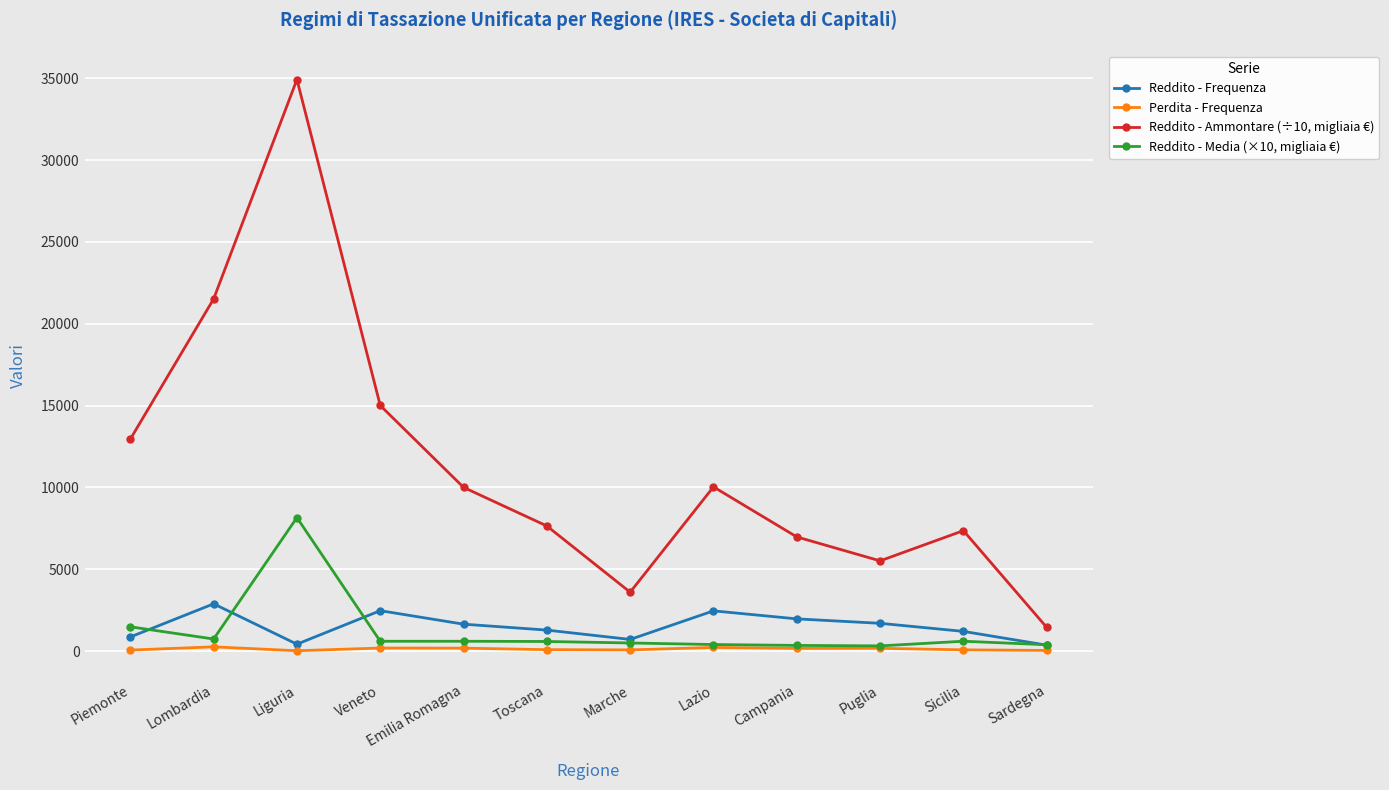

Which series has the widest spread of values?

Reddito - Ammontare (÷10, migliaia €)